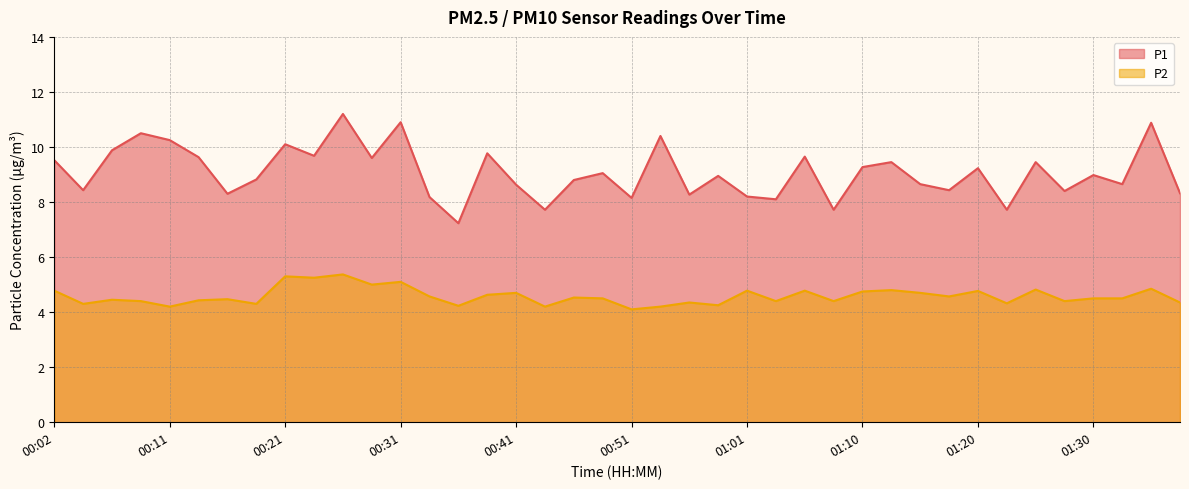

What is the difference between the P2 values at 01:13 and 01:08?

0.4